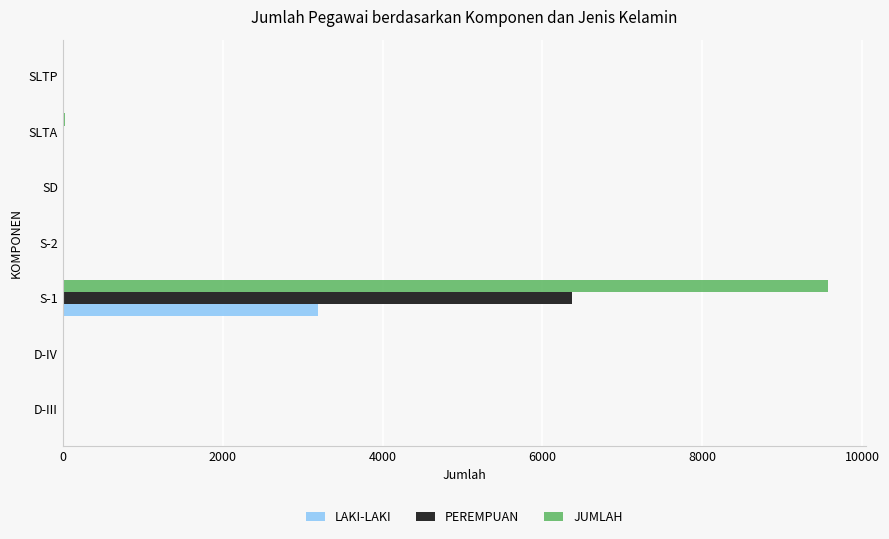

Which series has the widest spread of values?

JUMLAH